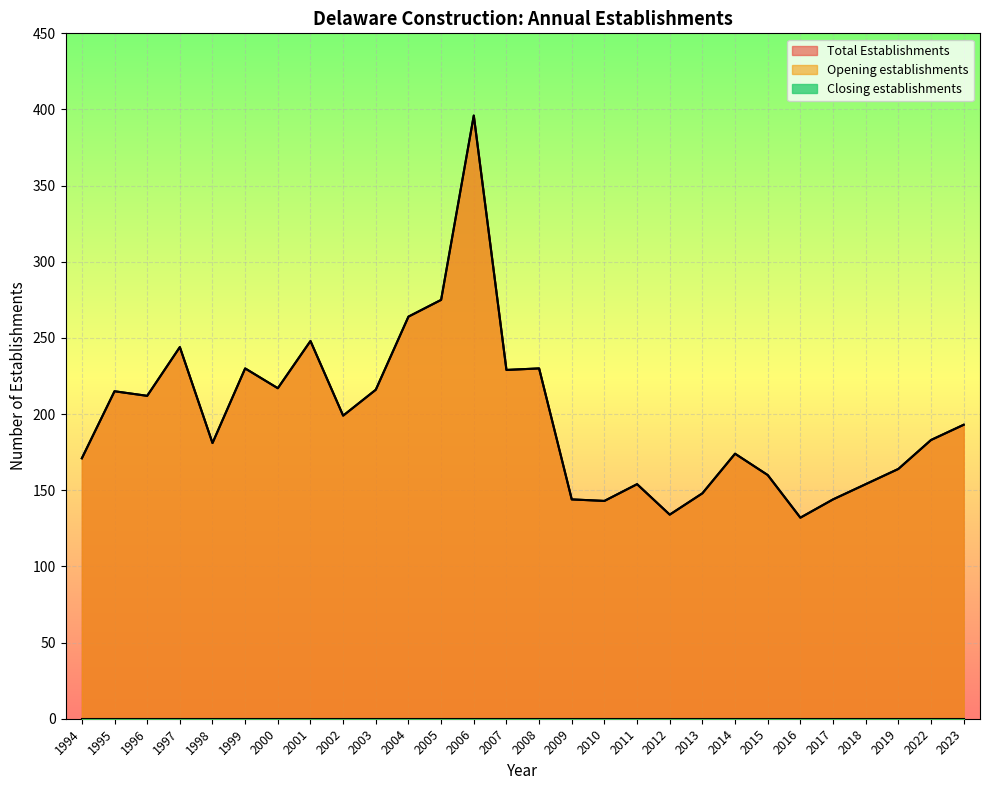

Reading left to right, list all the values displayed in this chart.

Total Establishments: 1994=171	1995=215	1996=212	1997=244	1998=181	1999=230	2000=217	2001=248	2002=199	2003=216	2004=264	2005=275	2006=396	2007=229	2008=230	2009=144	2010=143	2011=154	2012=134	2013=148	2014=174	2015=160	2016=132	2017=144	2018=154	2019=164	2022=183	2023=193
Opening establishments: 1994=171	1995=215	1996=212	1997=244	1998=181	1999=230	2000=217	2001=248	2002=199	2003=216	2004=264	2005=275	2006=396	2007=229	2008=230	2009=144	2010=143	2011=154	2012=134	2013=148	2014=174	2015=160	2016=132	2017=144	2018=154	2019=164	2022=183	2023=193